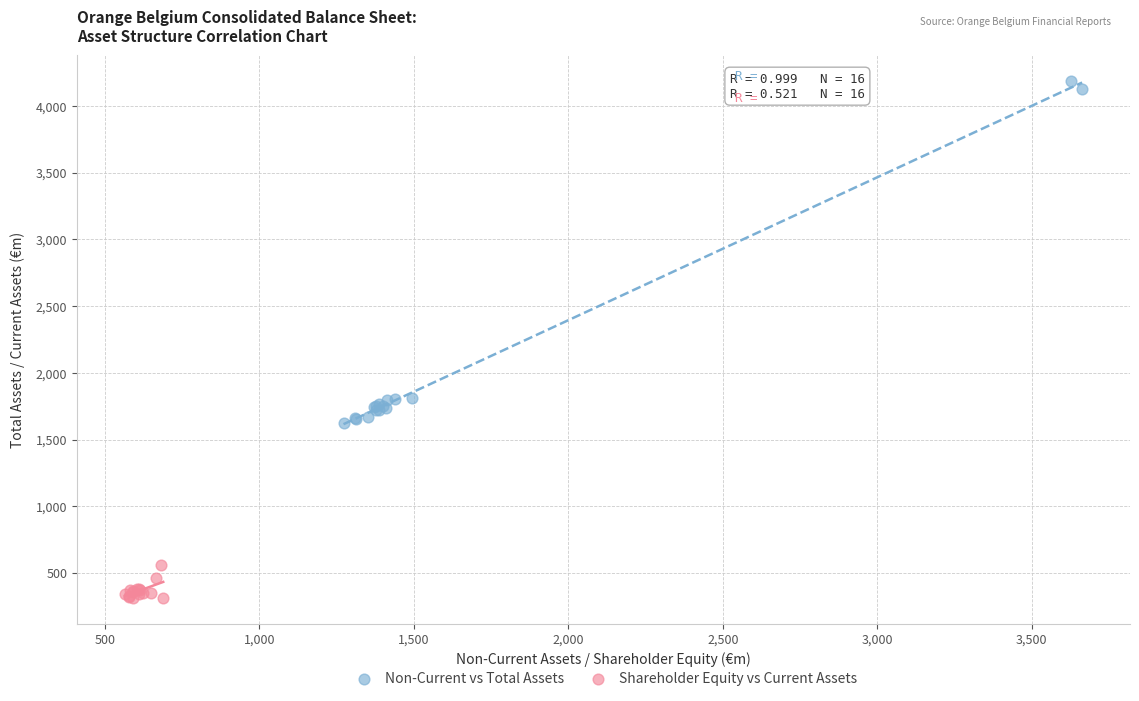

Which series has the widest spread of Y values?

Non-Current vs Total Assets